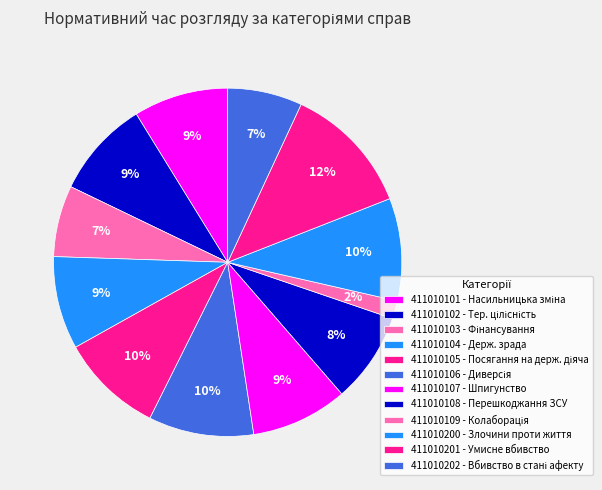

What portion of the pie excludes 411010106?

90.2%